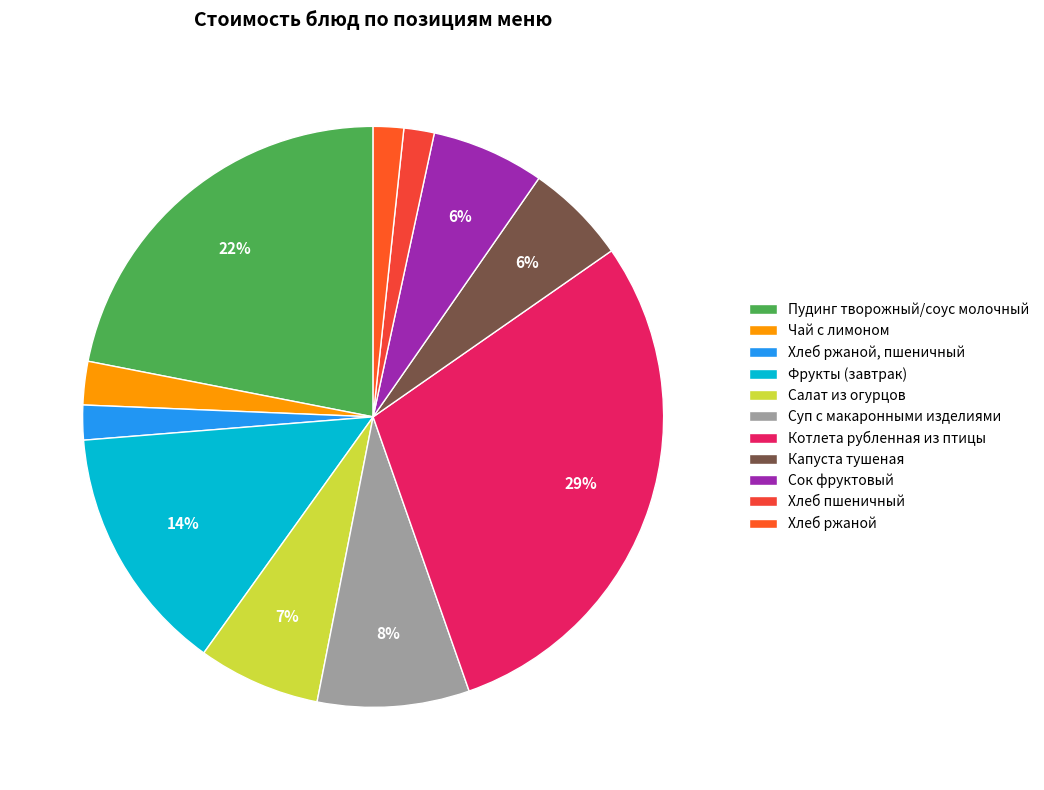

Approximately how many times larger is the value at Салат из огурцов compared to Чай с лимоном?

2.8